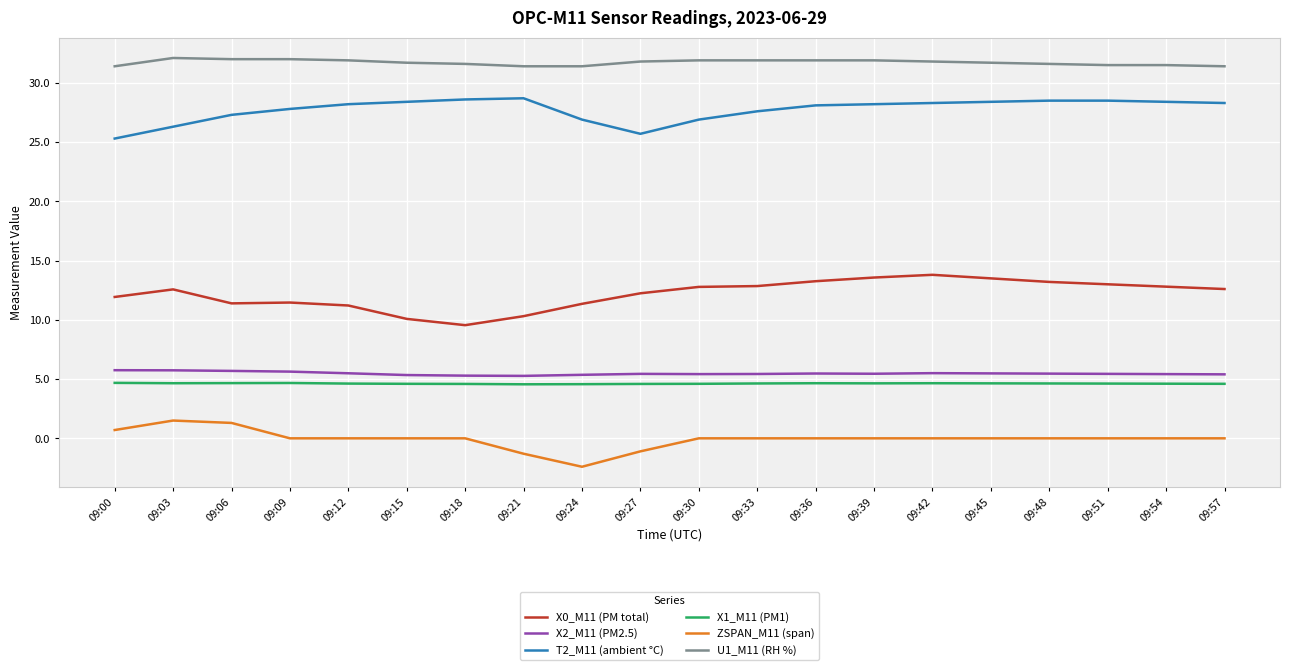

What is the difference between the second highest and second lowest values in the U1_M11 (RH %) series?

0.6